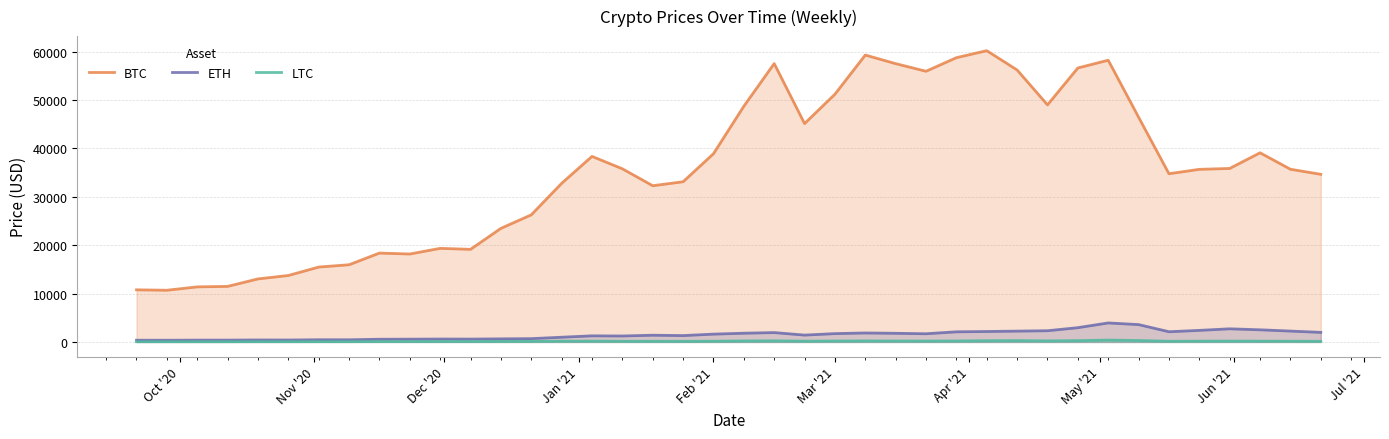

What is the value of the BTC point at the 12th from the left?

19142.4